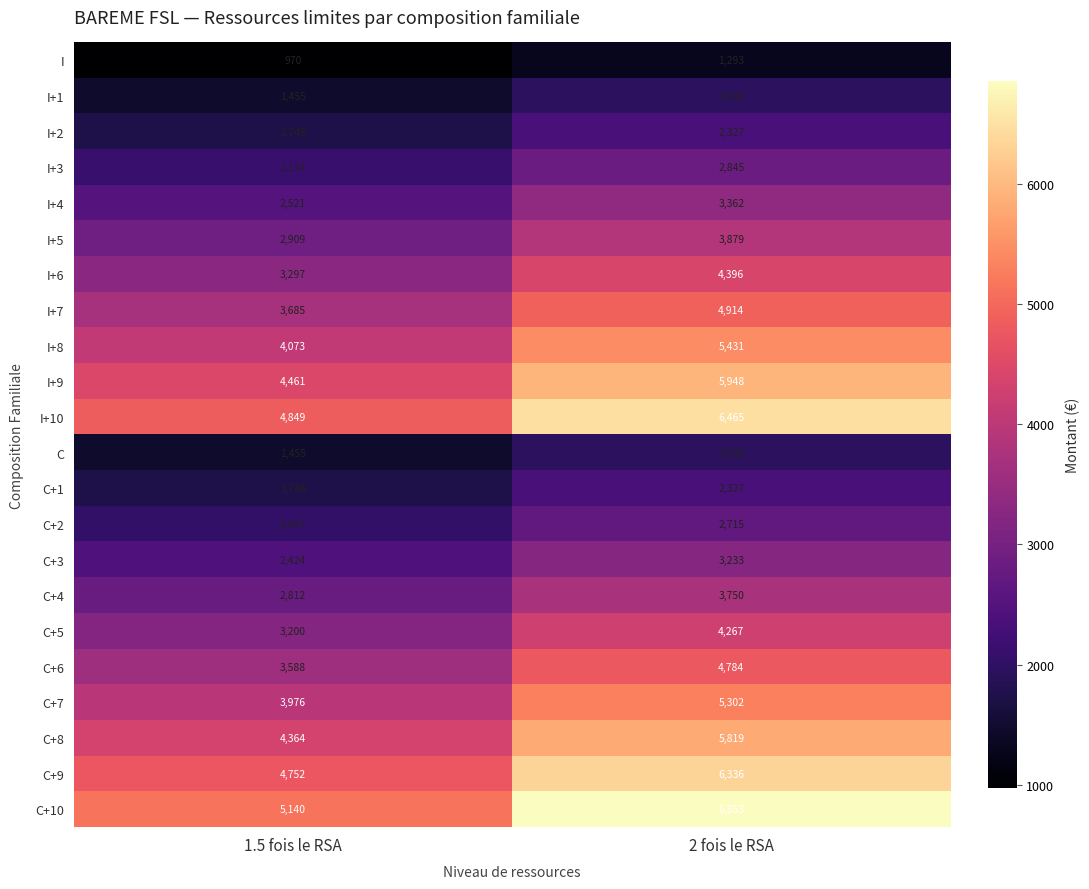

What is the total value across all series at 1.5 fois le RSA?

67594